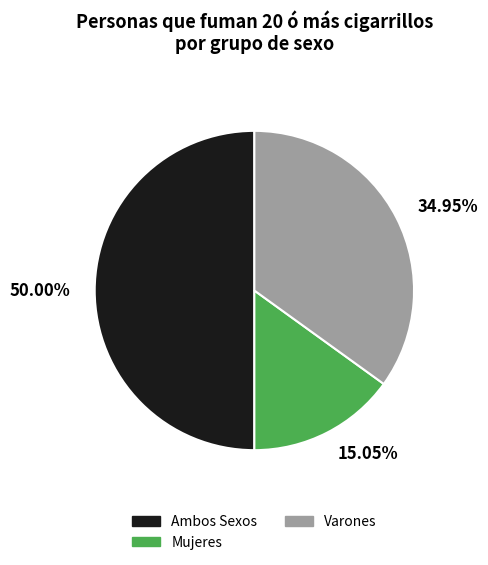

How much of the chart is everything except Ambos Sexos?

50.0%